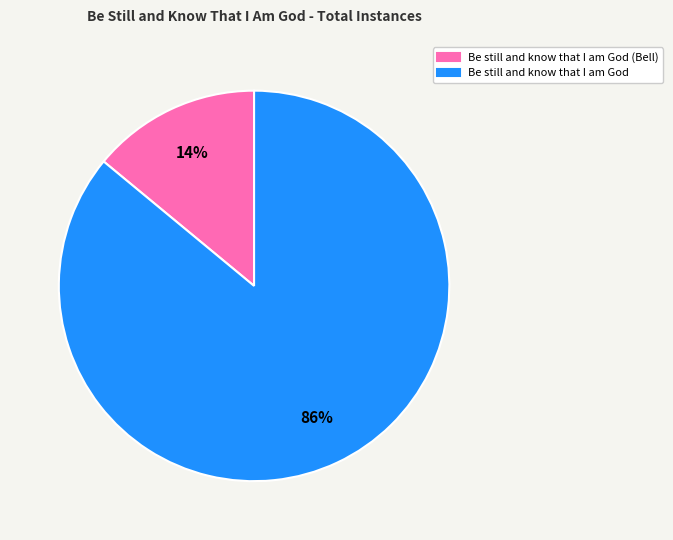

The Be still and know that I am God slice represents 86% of the pie. True or false?

True